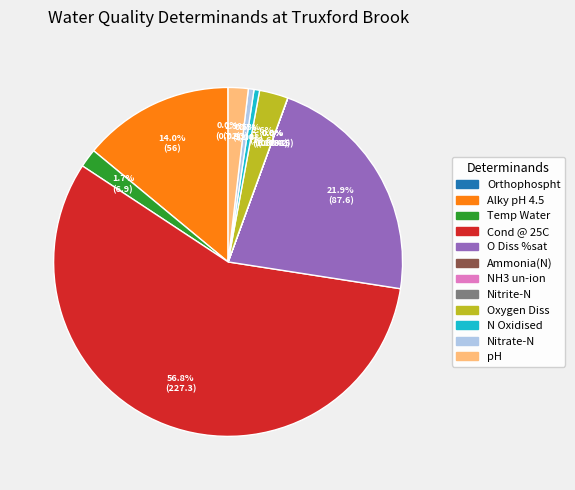

Is there a majority slice in this chart?

Yes